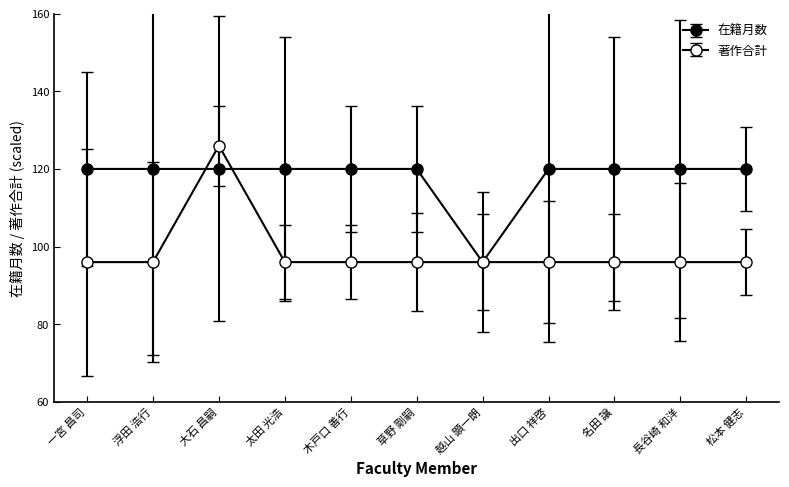

Reading left to right, what are all the values shown in this chart?

在籍月数: 一宮 昌司=120	浮田 浩行=120	大石 昌嗣=120	太田 光浩=120	木戸口 善行=120	草野 剛嗣=120	越山 顕一朗=96	出口 祥啓=120	名田 譲=120	長谷崎 和洋=120	松本 健志=120
著作合計: 一宮 昌司=96	浮田 浩行=96	大石 昌嗣=126	太田 光浩=96	木戸口 善行=96	草野 剛嗣=96	越山 顕一朗=96	出口 祥啓=96	名田 譲=96	長谷崎 和洋=96	松本 健志=96